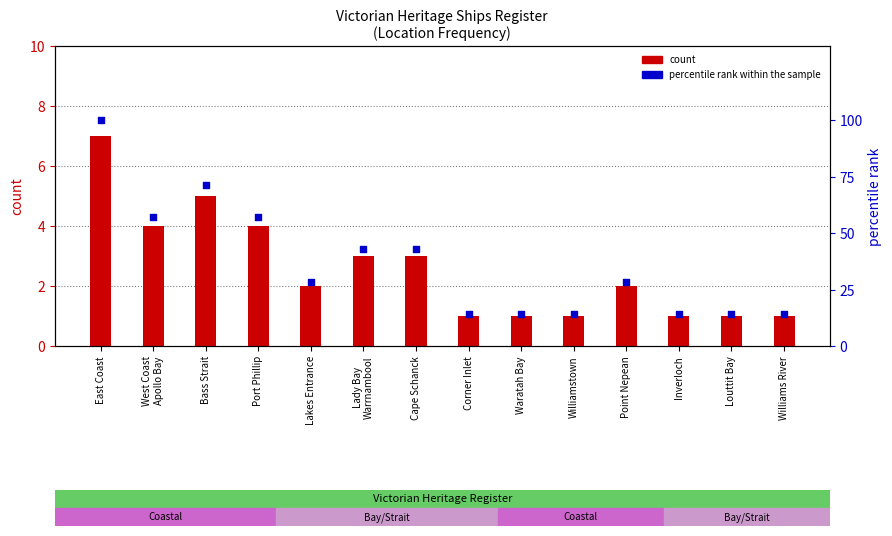

What are all the series names shown in the legend?

count, percentile rank within the sample